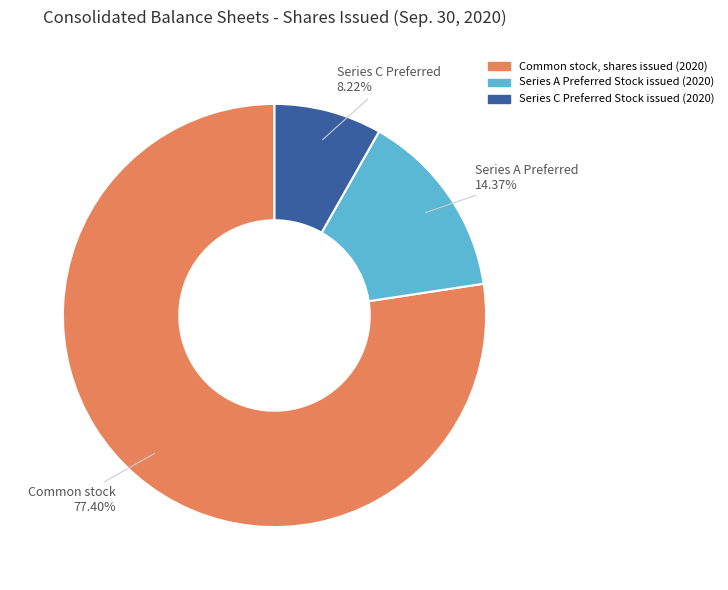

What is the total percentage of Common stock, shares issued (2020) and Series A Preferred Stock issued (2020)?

91.8%